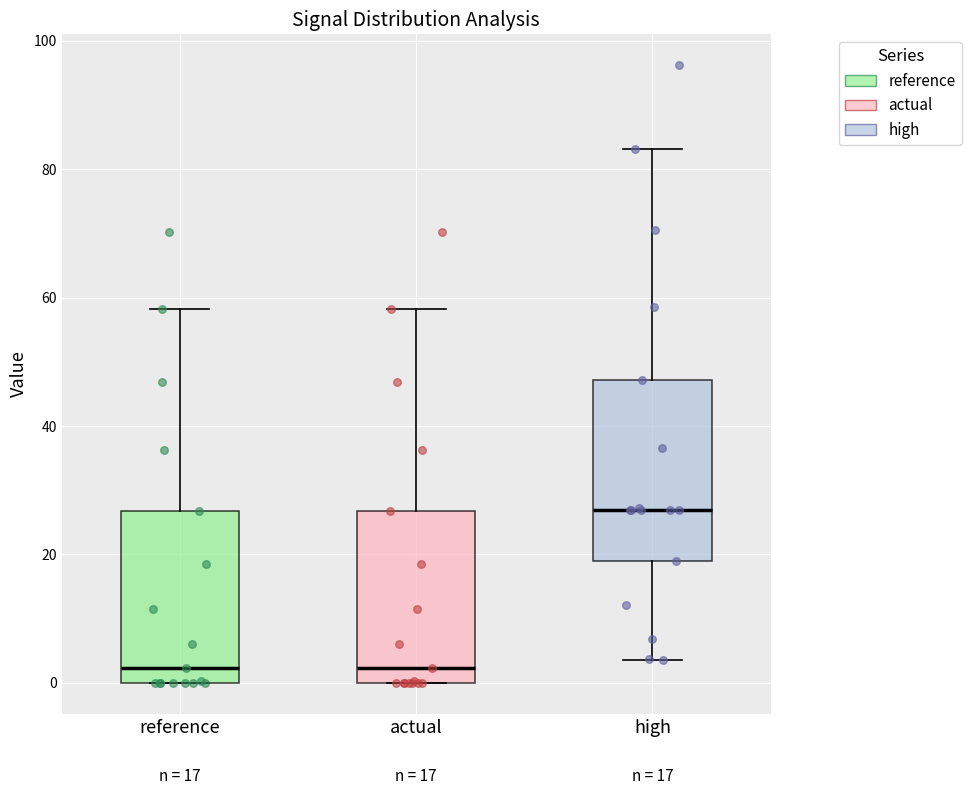

Which box has the highest median line?

high